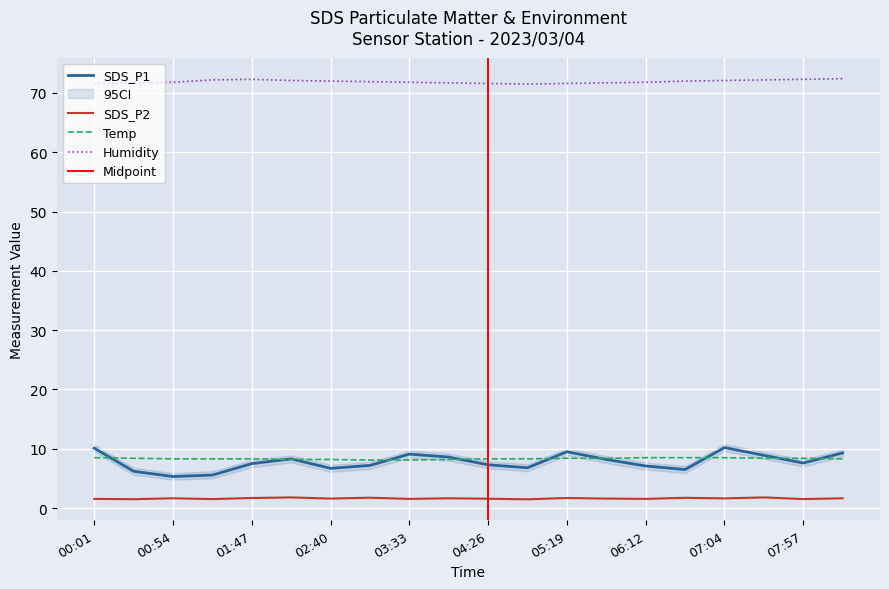

How many lines are shown in the chart?

4